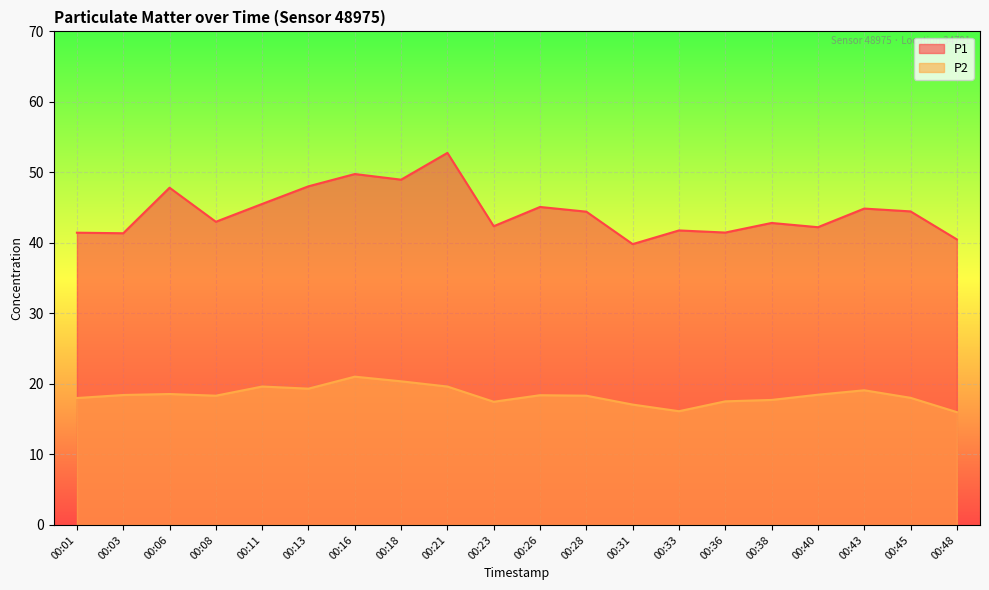

Which category has the highest value in the P1 series?

00:21